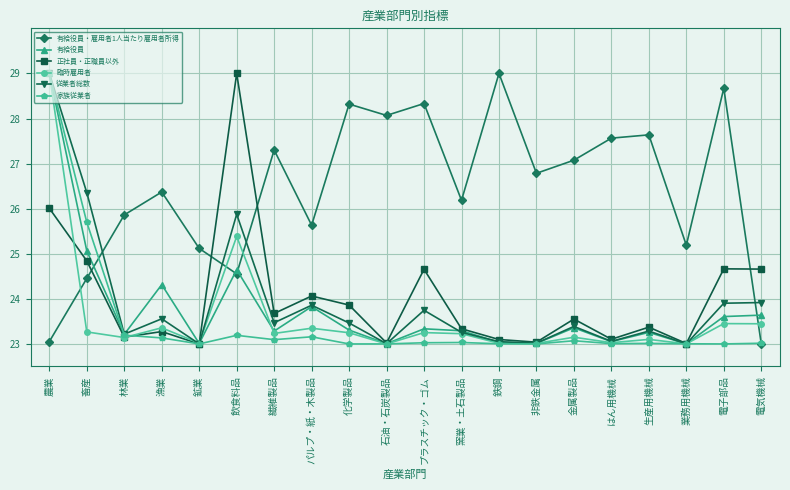

What is the average value of the 臨時雇用者 series?

23.6